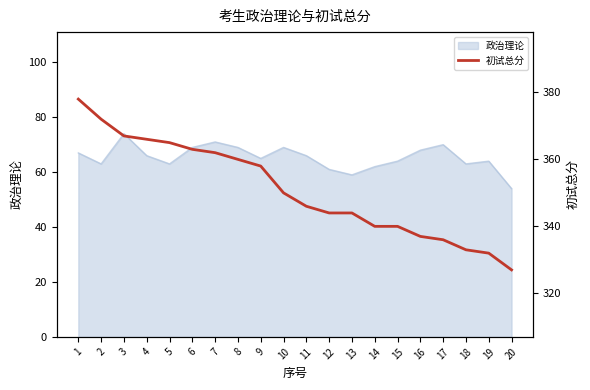

Which has a higher value, 7 or 19?

7